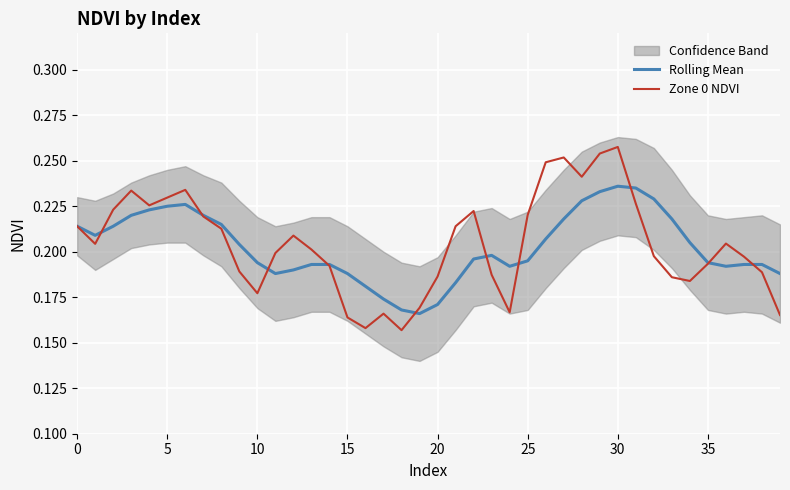

Which series ends up on top after the final intersection of Zone 0 NDVI and Rolling Mean?

Rolling Mean